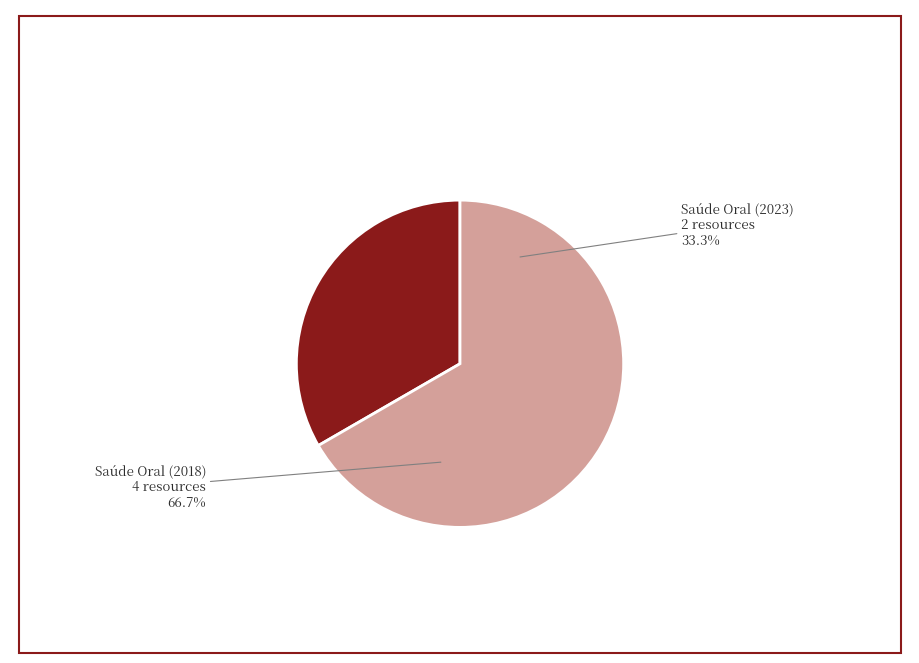

To the nearest percent, what portion does Atividade do Programa Nacional de Saúde Oral (5b03f6a2c8d8c922944afa48) represent?

67%